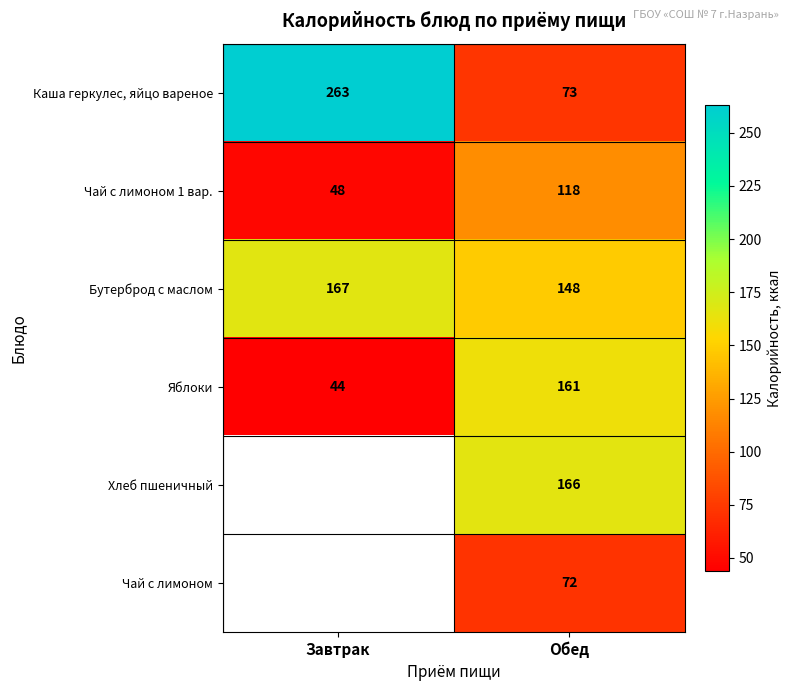

At how many categories does at least one series exceed 256?

1